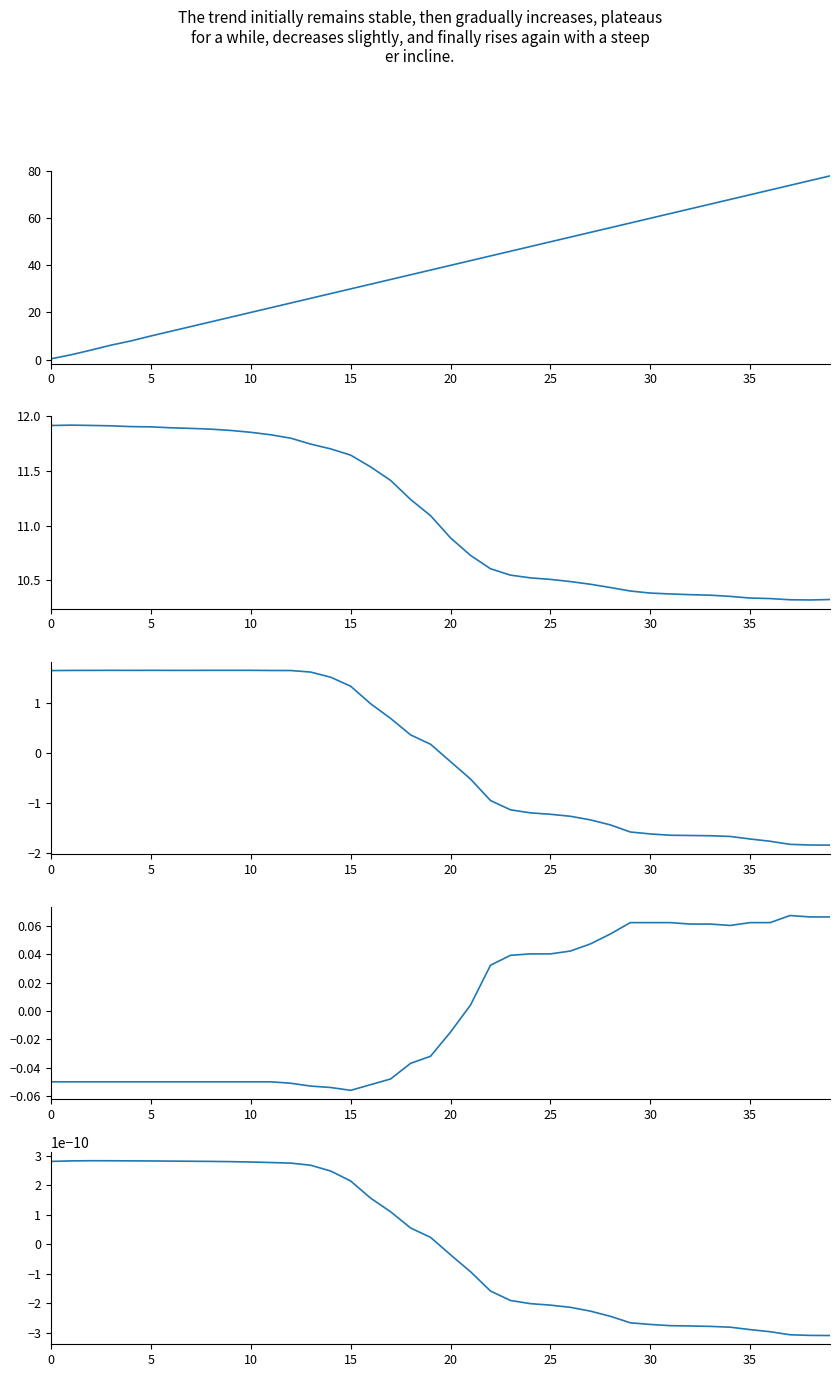

Count the number of data series in this chart.

5